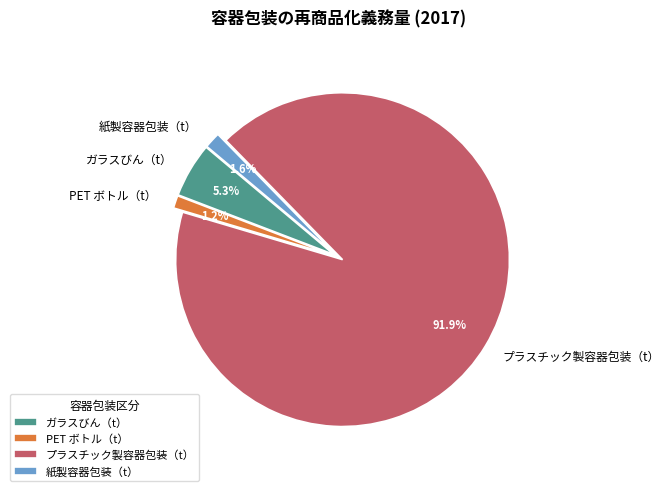

To the nearest percent, what is the average slice percentage?

25%